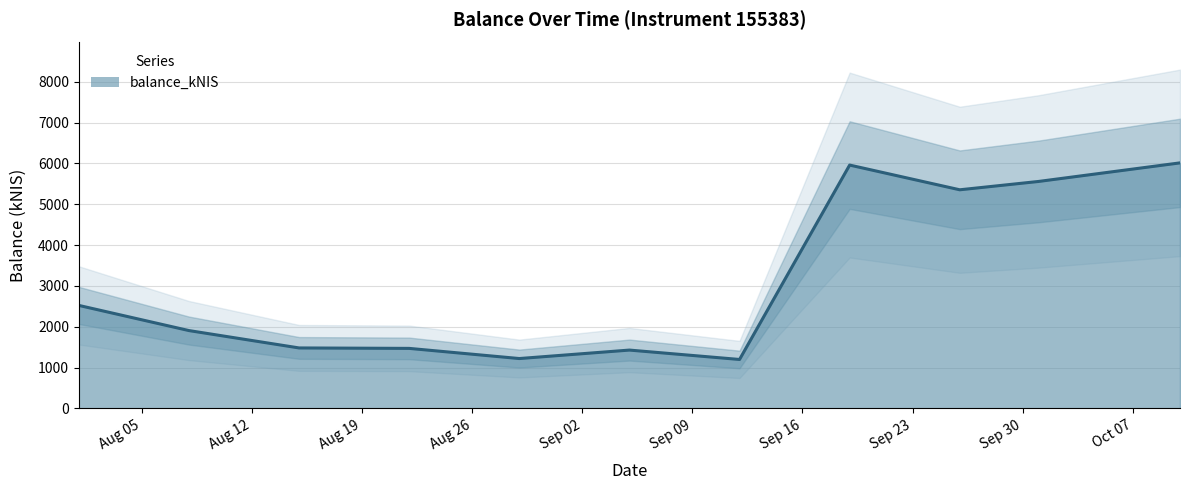

How many values are below 1905?

5